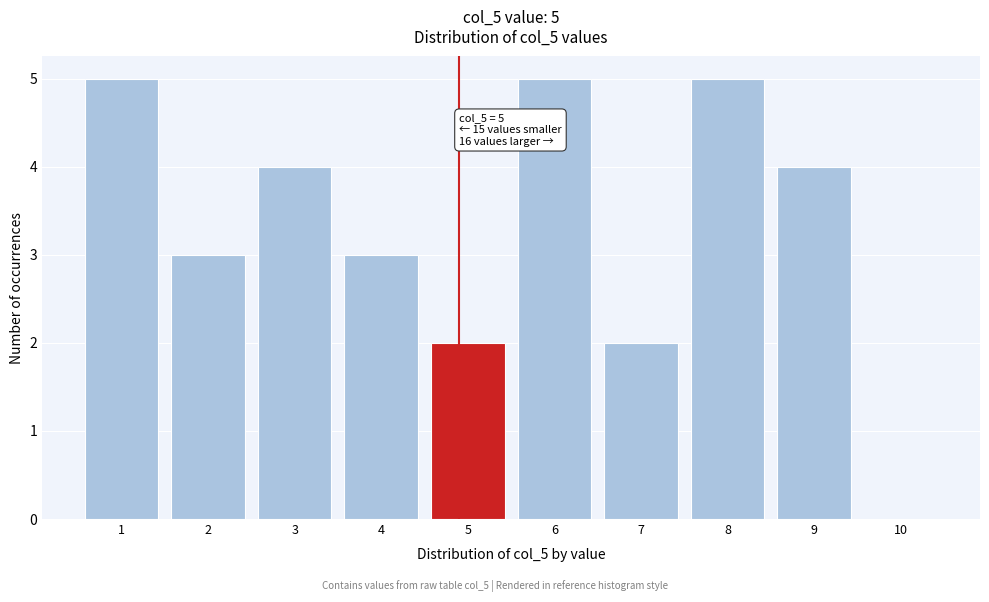

Reading left to right, transcribe all the data shown in this chart.

1=5	2=3	3=4	4=3	5=2	6=5	7=2	8=5	9=4	10=0